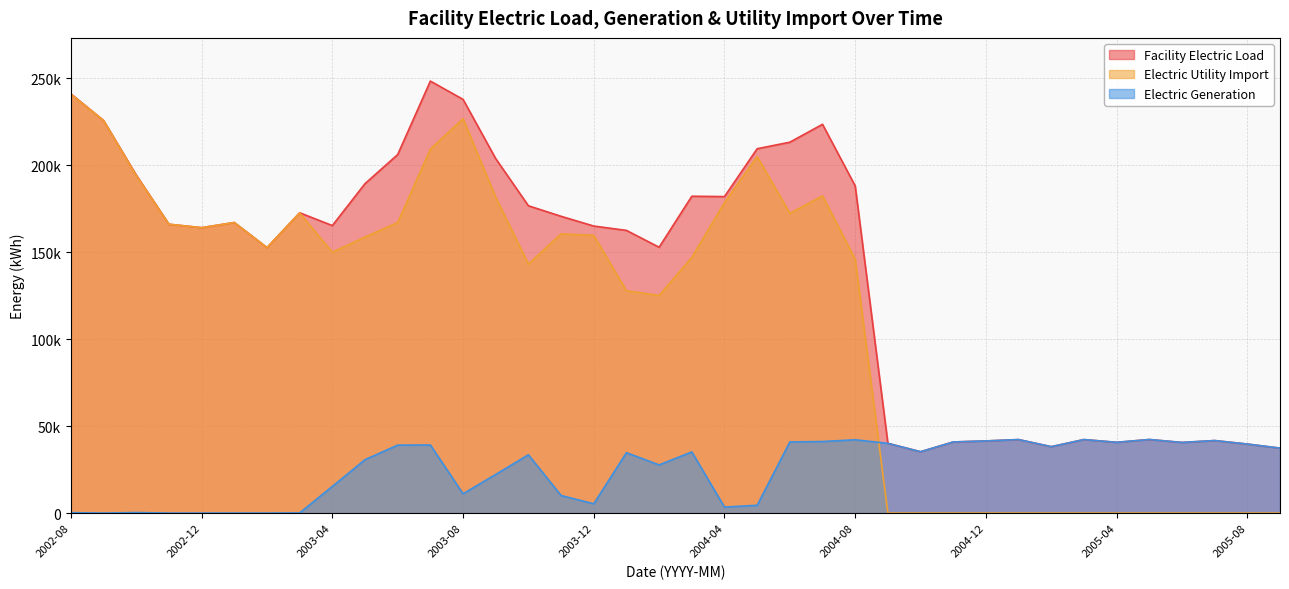

How many data points does each series have?

38